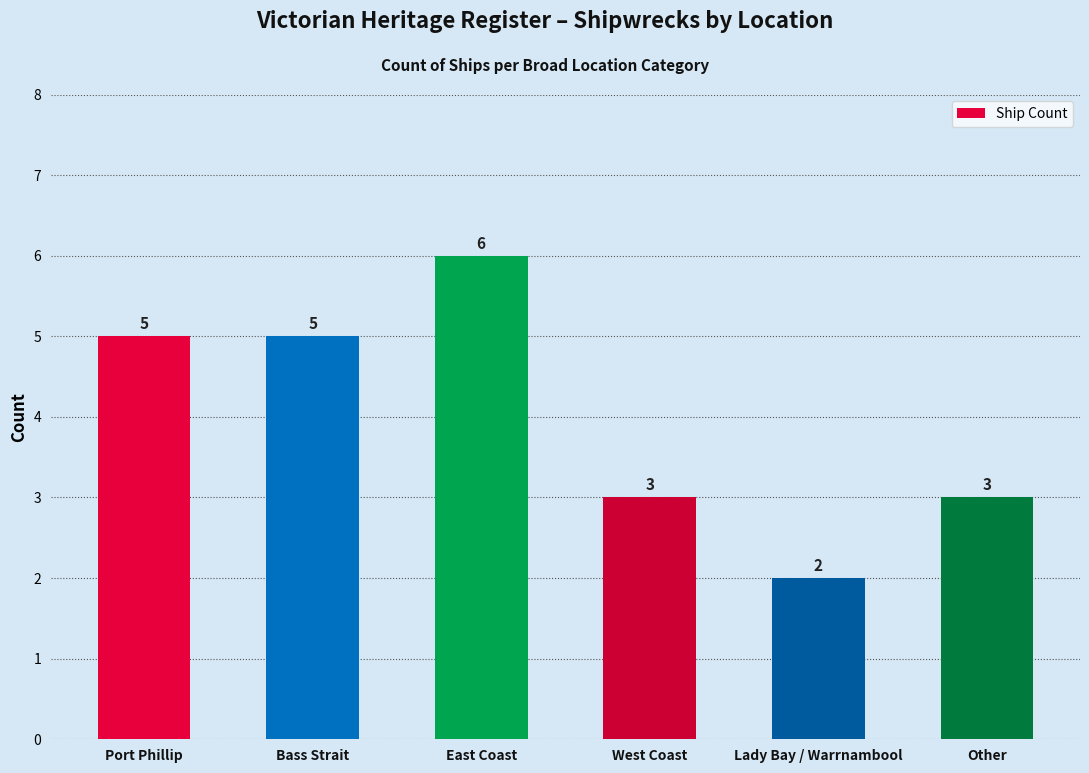

The chart shows a value of 2 at Lady Bay / Warrnambool. True or false?

True